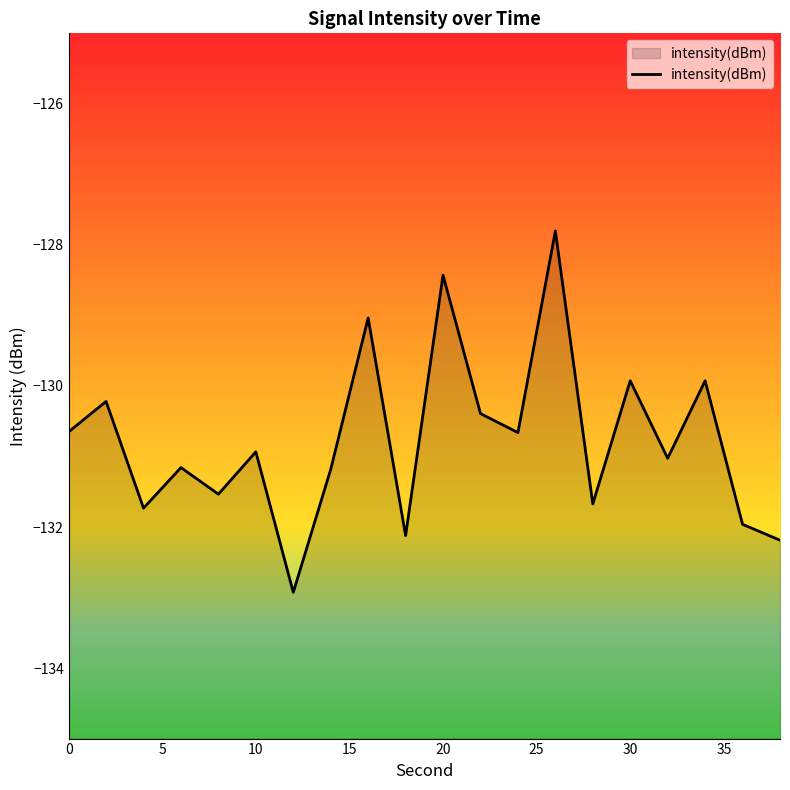

The value at 30 is -68.3. True or false?

False